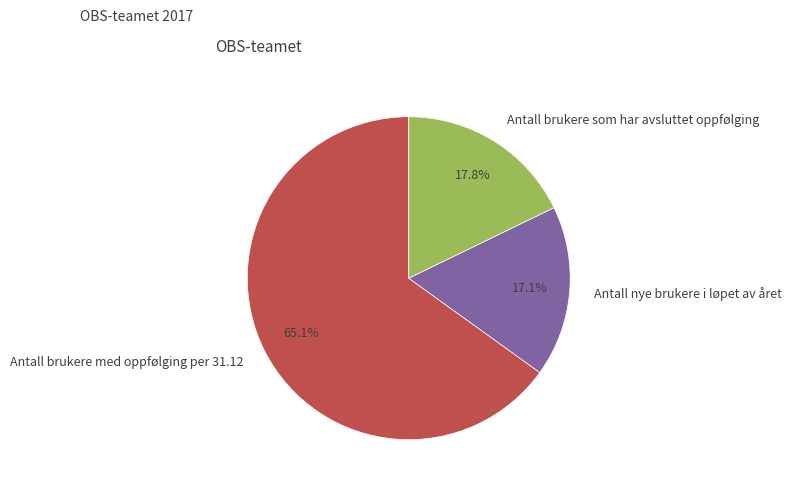

How many slices are in this pie chart?

3